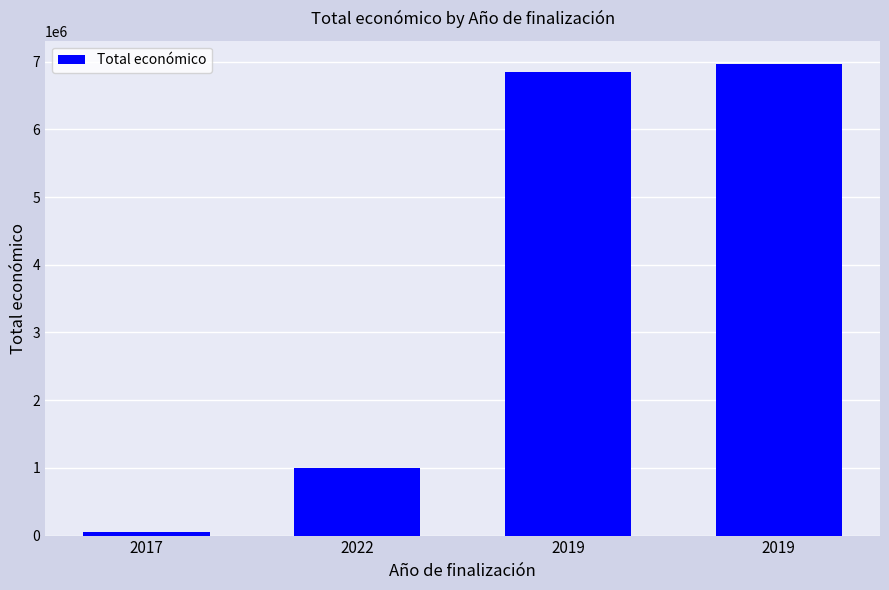

Approximately how many times larger is the value at 2019 compared to 2019?

1.0